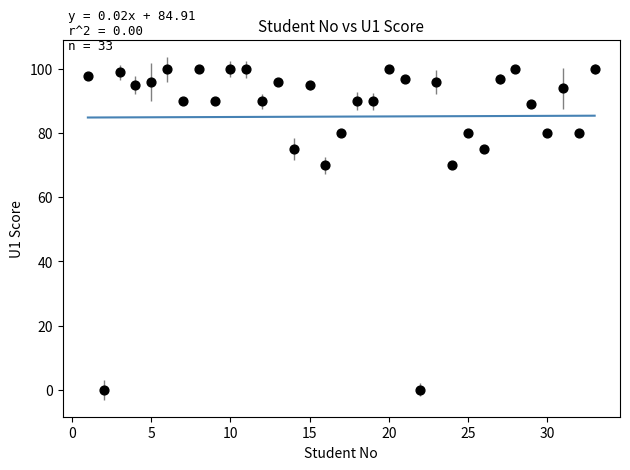

What is the range of Y values (max minus min)?

100